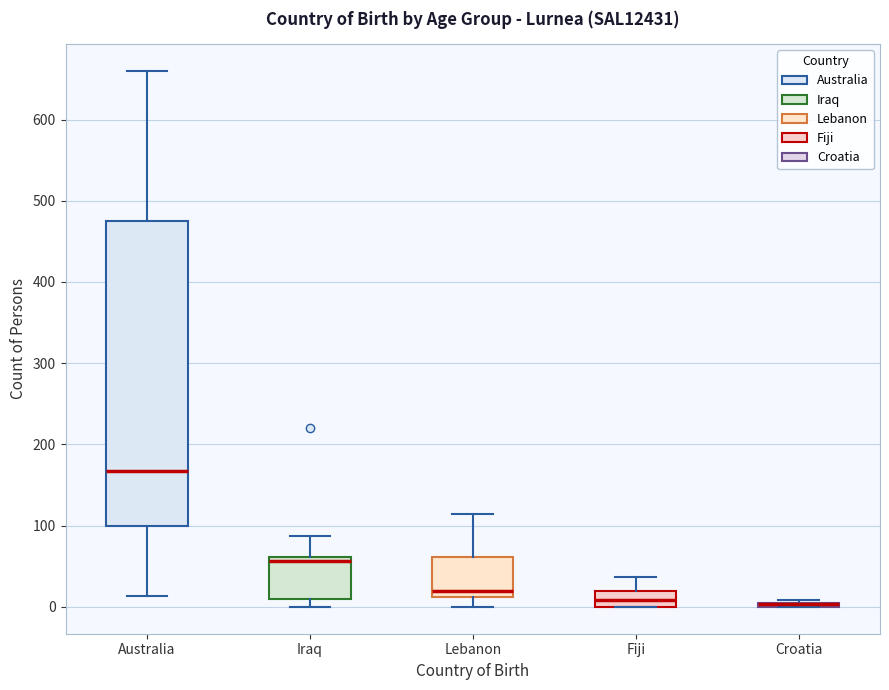

Which box is the tallest, from its lower edge to its upper edge?

Australia